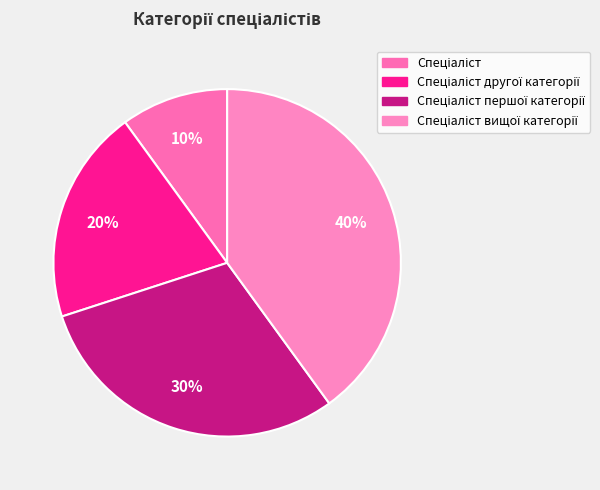

How many segments does this pie chart have?

4